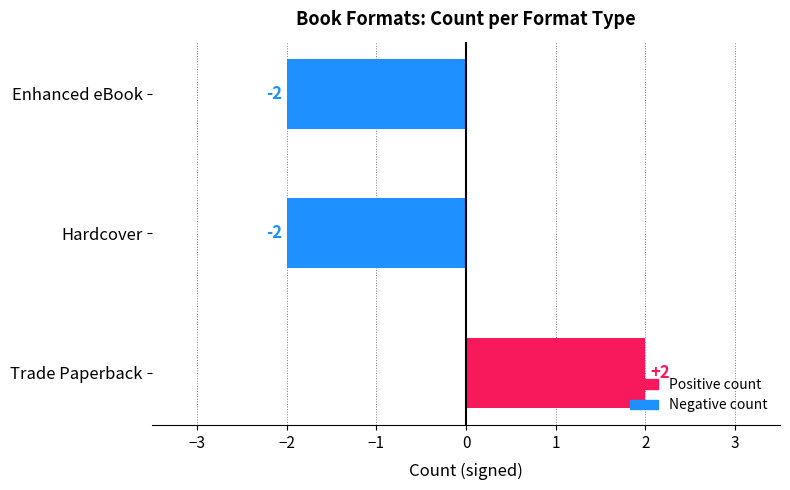

How many values are between -2 and 2?

3